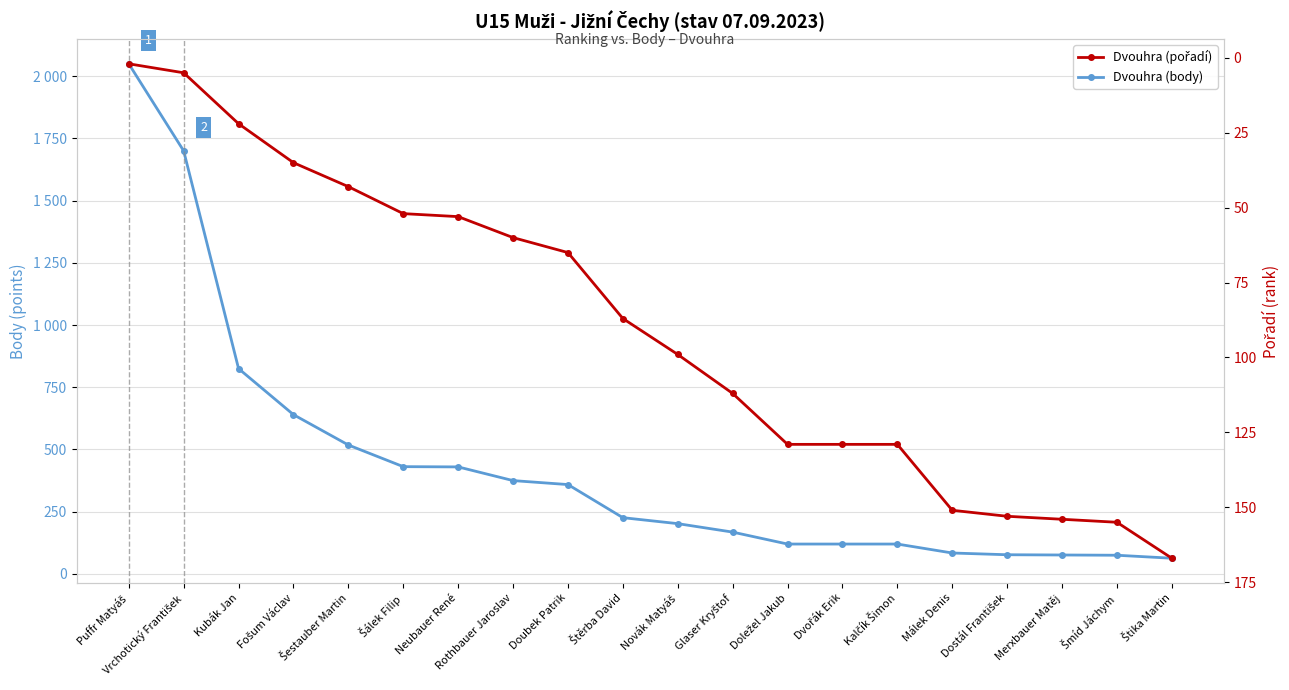

After their last crossing, which series has the higher values: Dvouhra (body) or Dvouhra (pořadí)?

Dvouhra (pořadí)